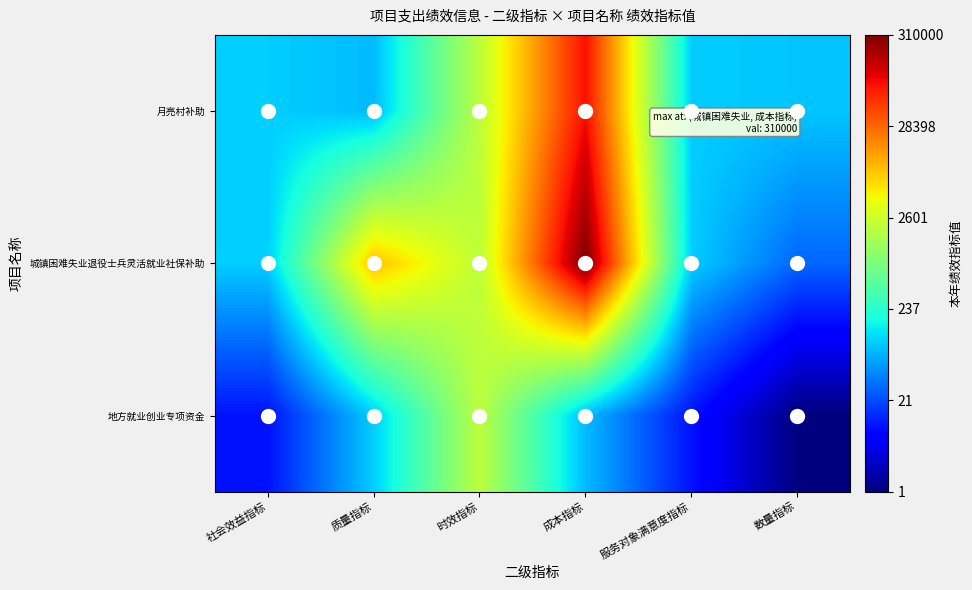

How many series are shown in this chart?

3